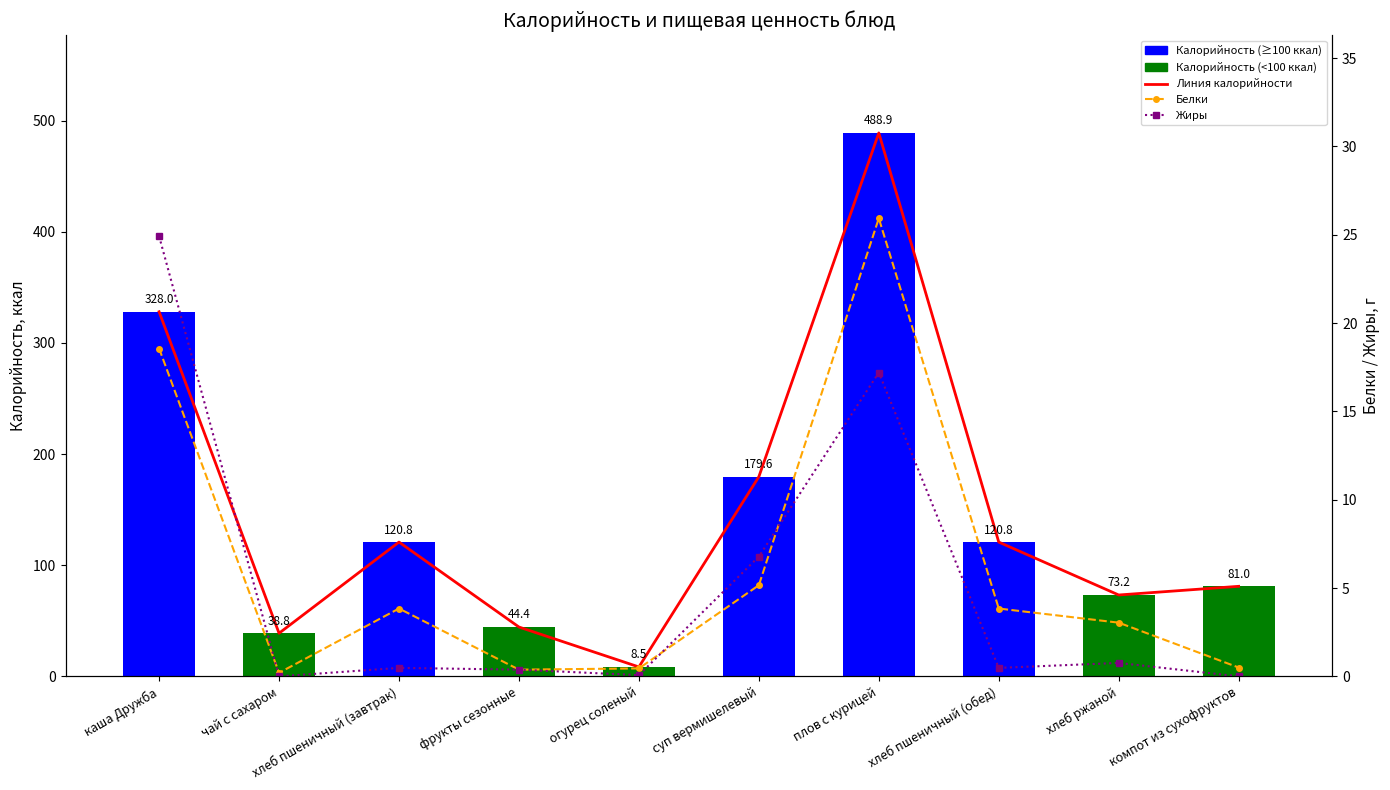

What is the difference between the maximum and minimum values in the Белки series?

25.7